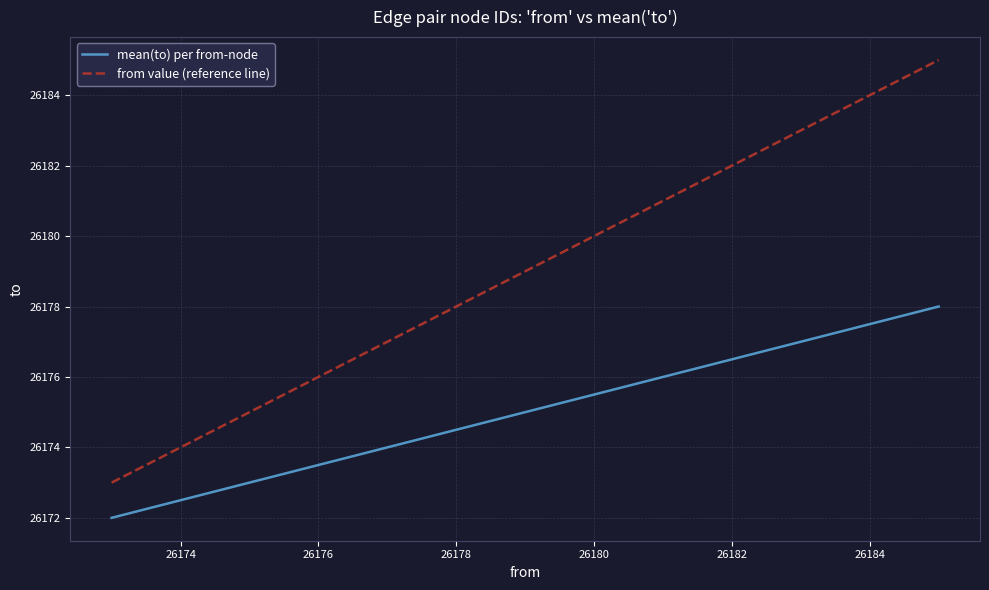

Which series has the largest total across all categories?

from value (reference line)